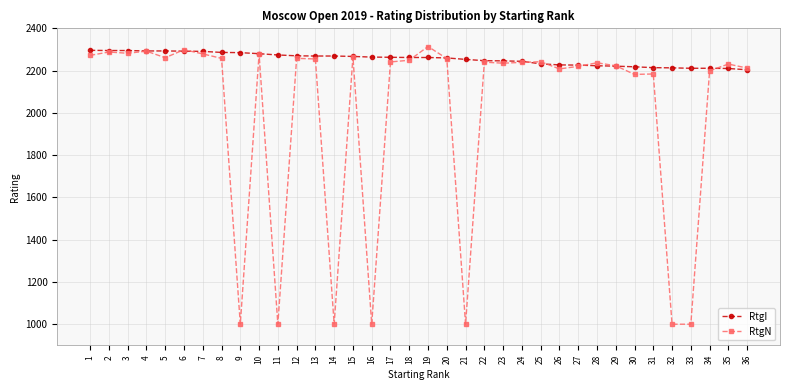

What is the value of the RtgN point at the 36th from the left?

2212